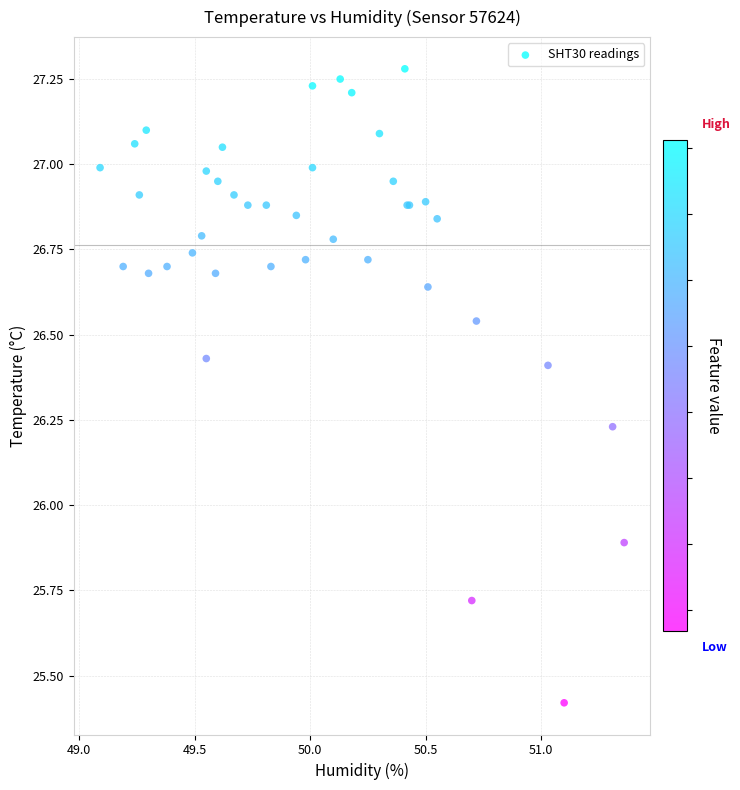

What Y value in the scatter plot is closest to 26?

25.9